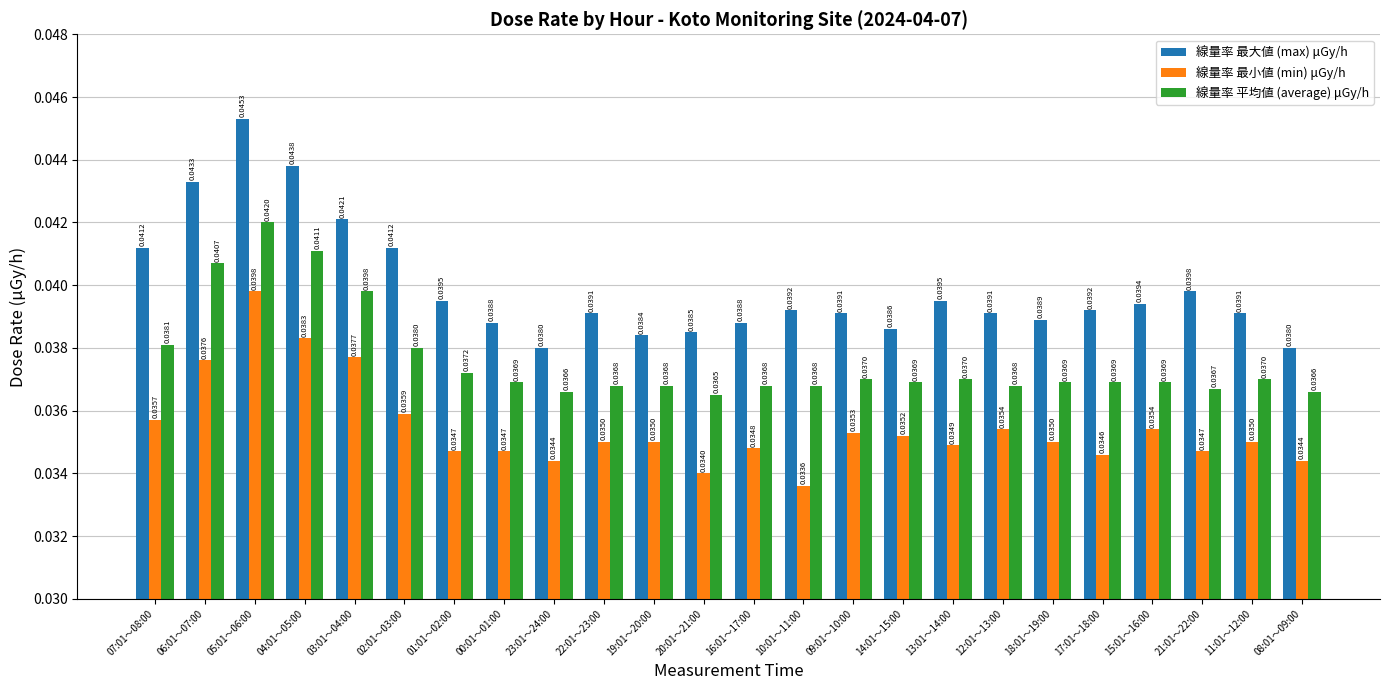

What position from the right is 02:01～03:00?

19